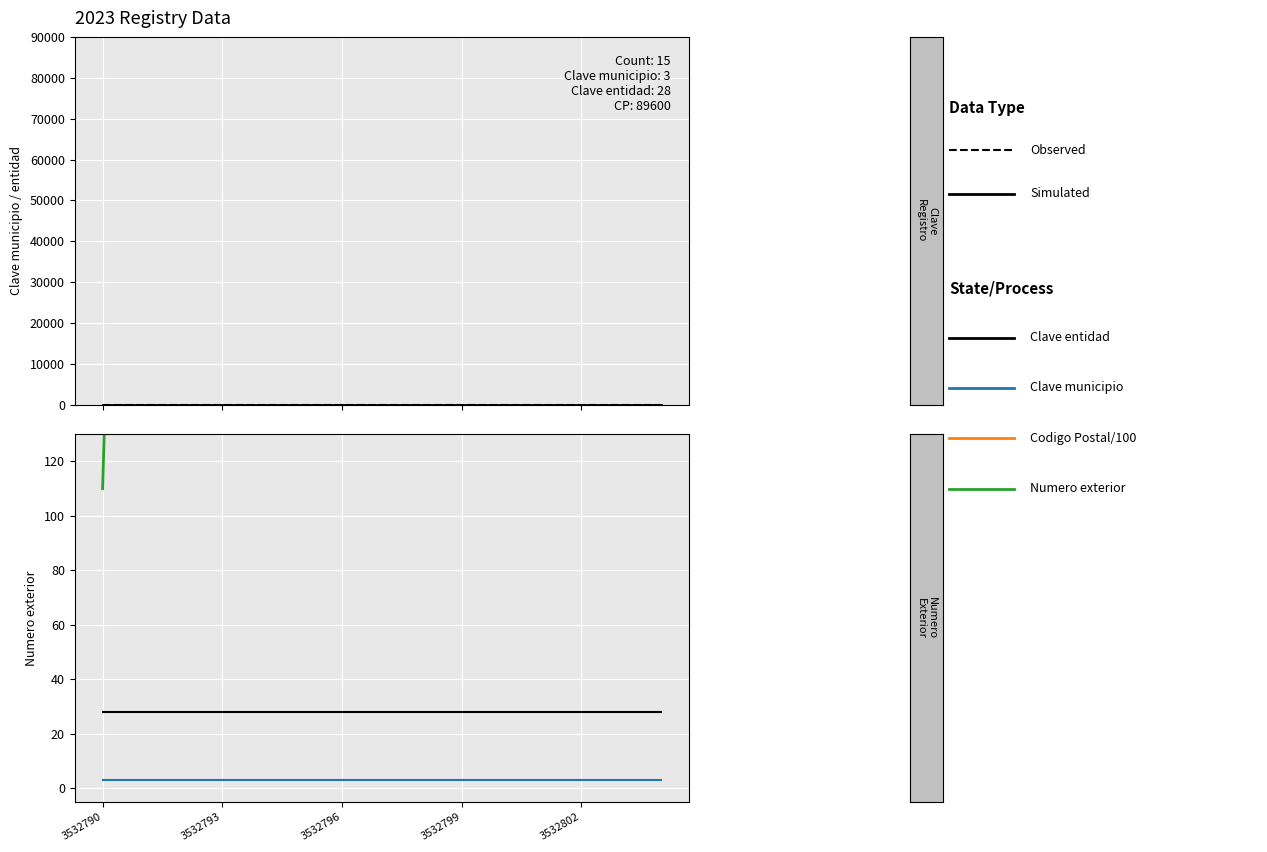

What is the total value across all series at 3532790?

1037